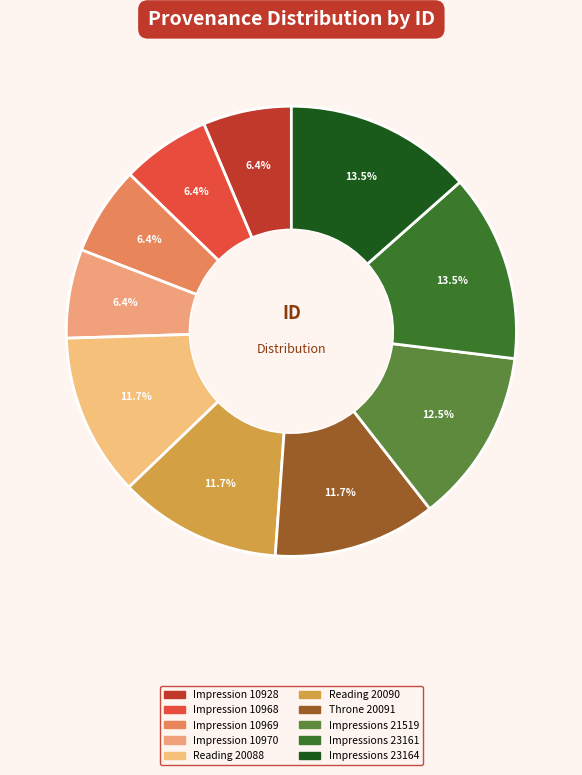

Which category has the biggest portion of the pie?

Impressions (23164)